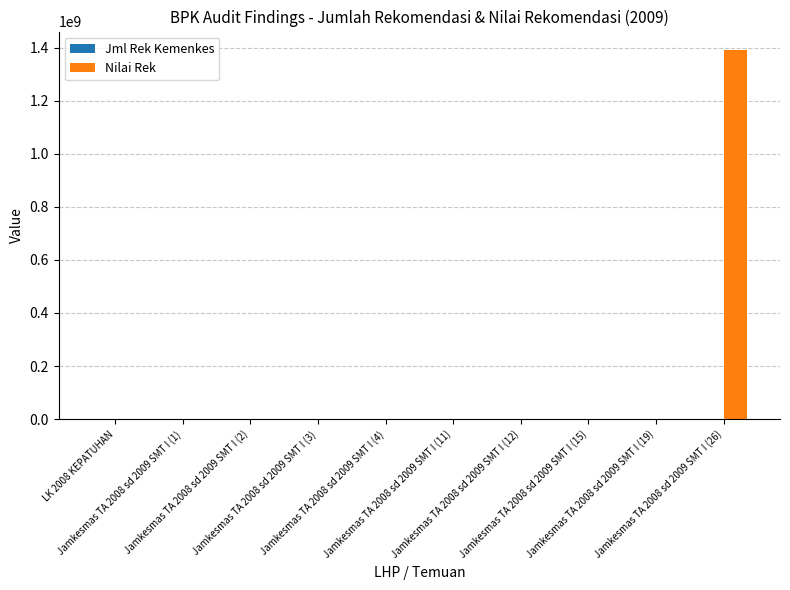

Are the bars horizontal?

No